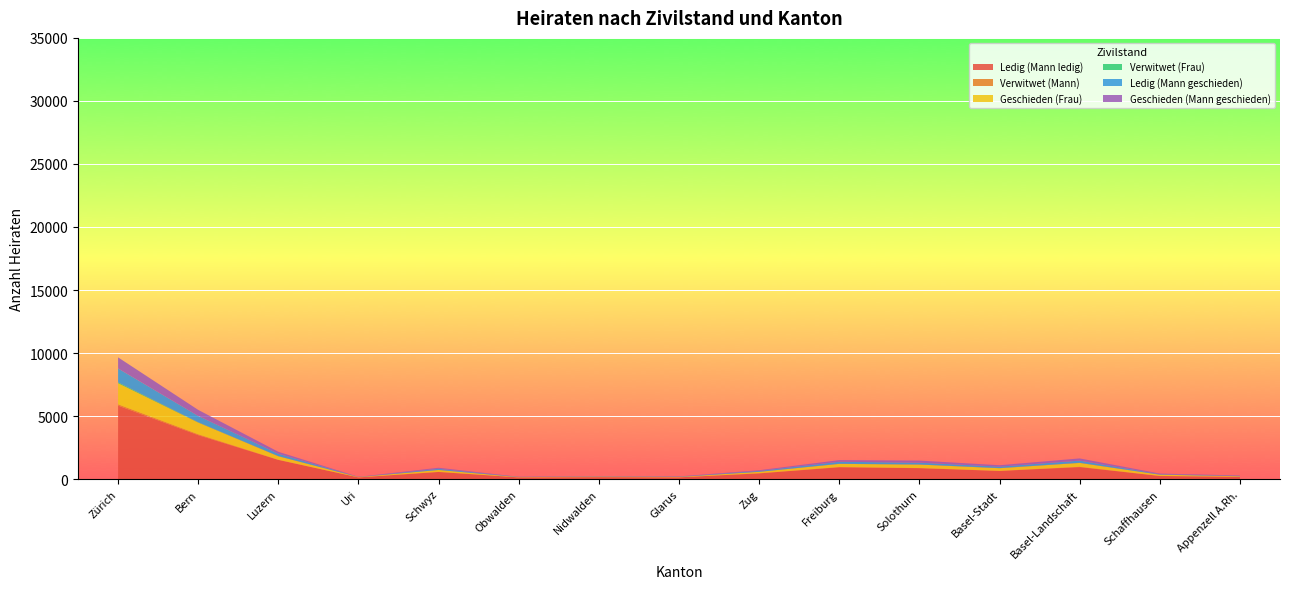

What is the maximum value for Ledig (Mann ledig)?

5830